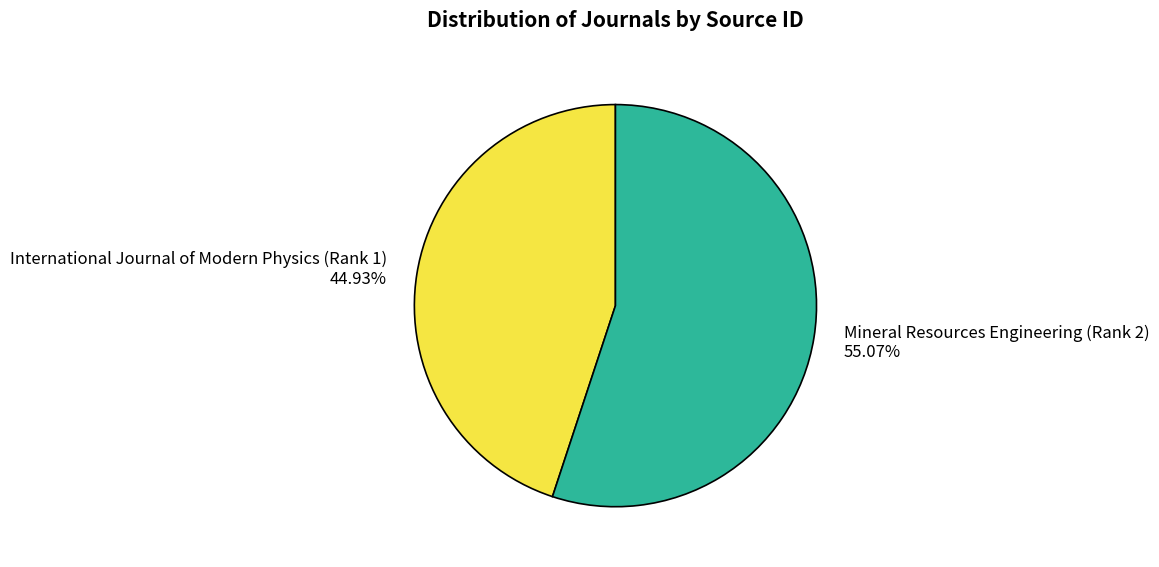

Which category accounts for the majority?

Mineral Resources Engineering (Rank 2)